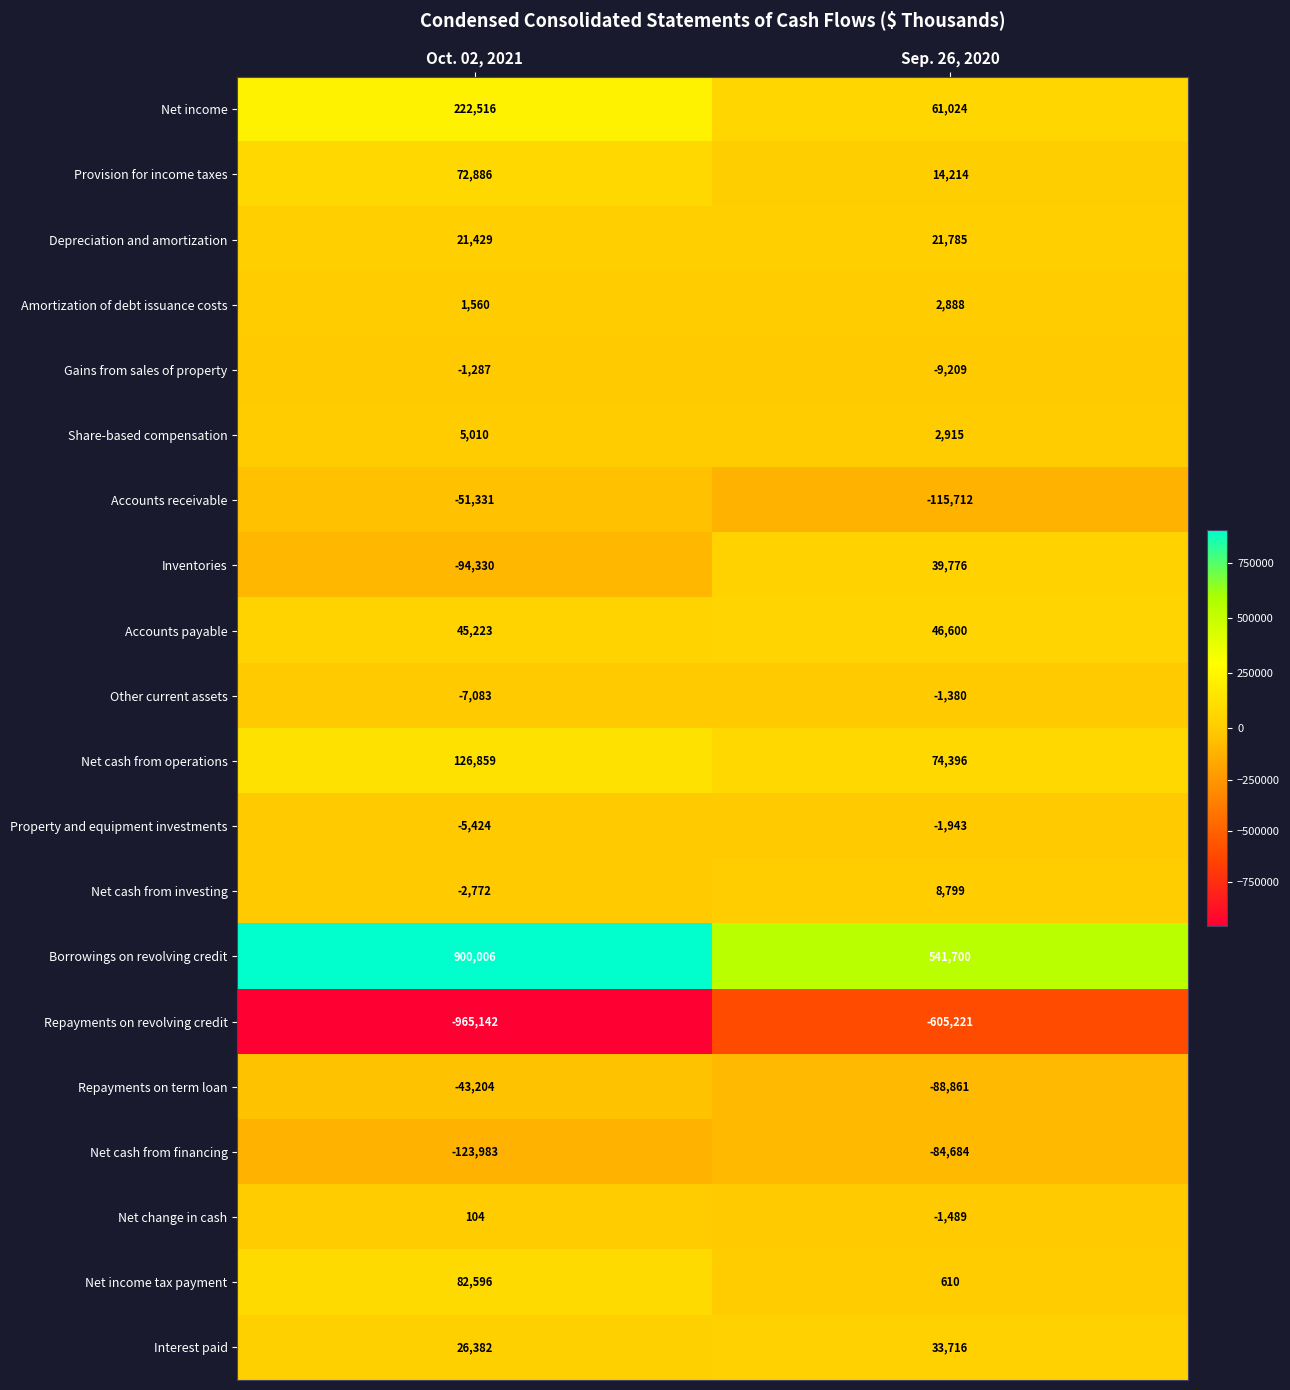

Where is Amortization of debt issuance costs nearest to the value 2224?

Oct. 02, 2021